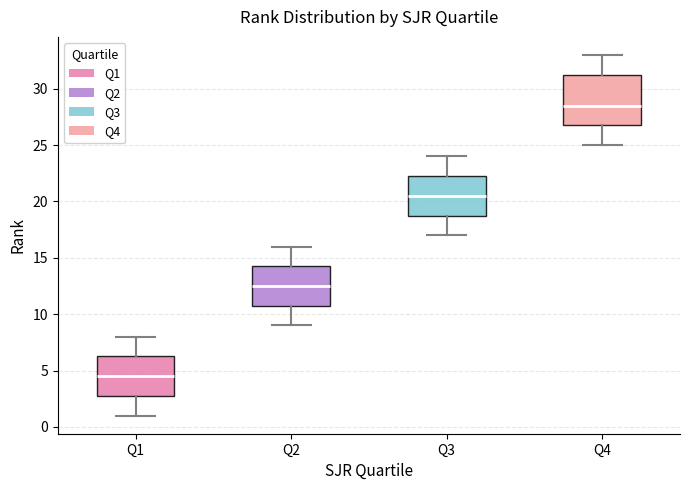

Reading left to right, read every box against the y-axis: the position of its median line, the range the box covers, and the ends of its whiskers. The values are not printed on the chart, so give them approximately, as read against the axis.

Q1: median 4.5, box 3.0 to 6.5, whiskers 1.0 to 8.0
Q2: median 12.5, box 11.0 to 14.5, whiskers 9.0 to 16.0
Q3: median 20.5, box 19.0 to 22.5, whiskers 17.0 to 24.0
Q4: median 28.5, box 27.0 to 31.5, whiskers 25.0 to 33.0